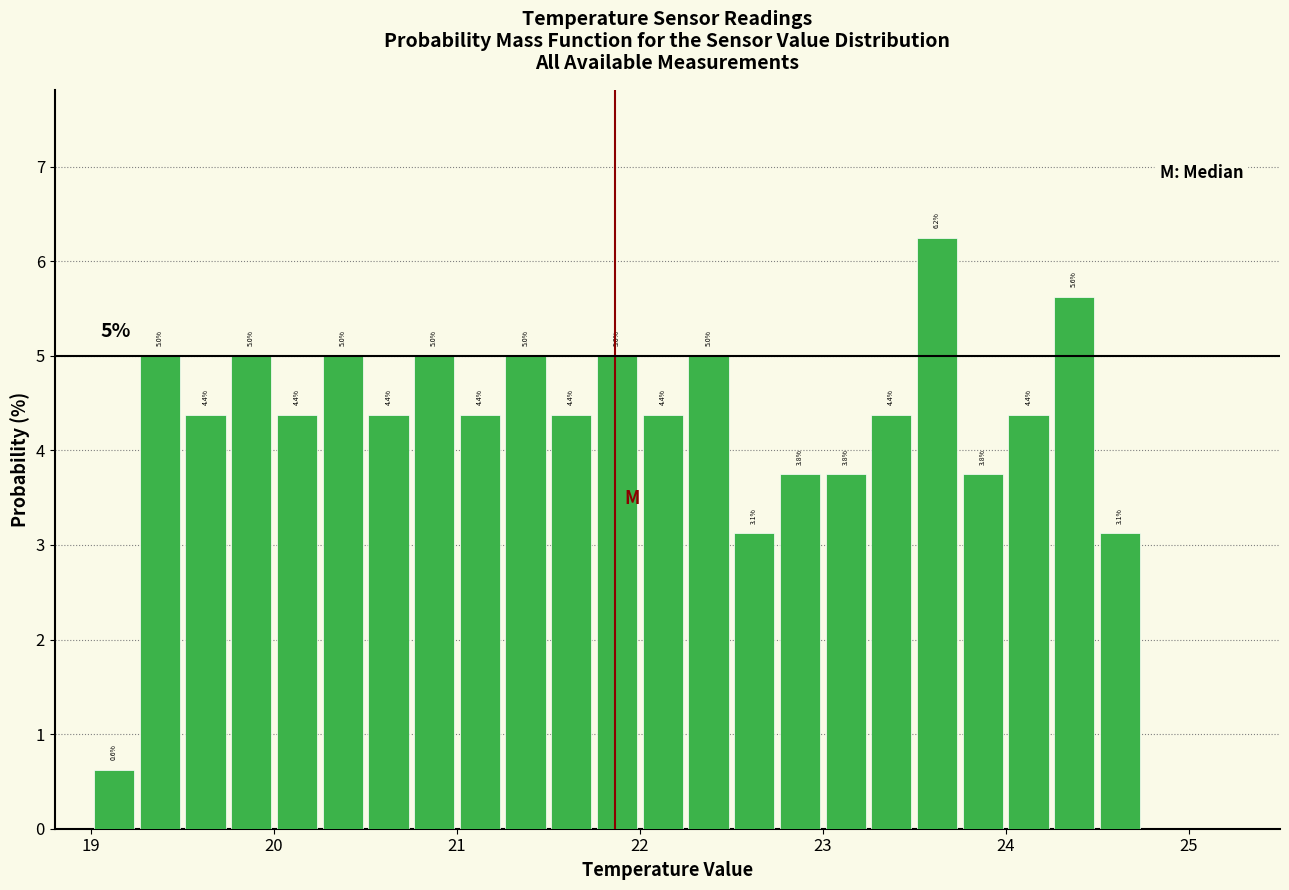

Read against the x-axis, roughly where is the centre of the tallest bar?

23.6